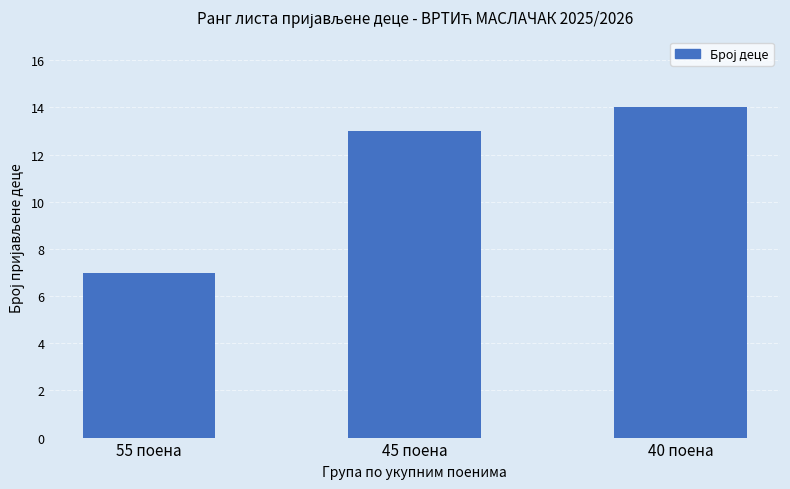

Is it true that the value at 45 поена is 4?

False